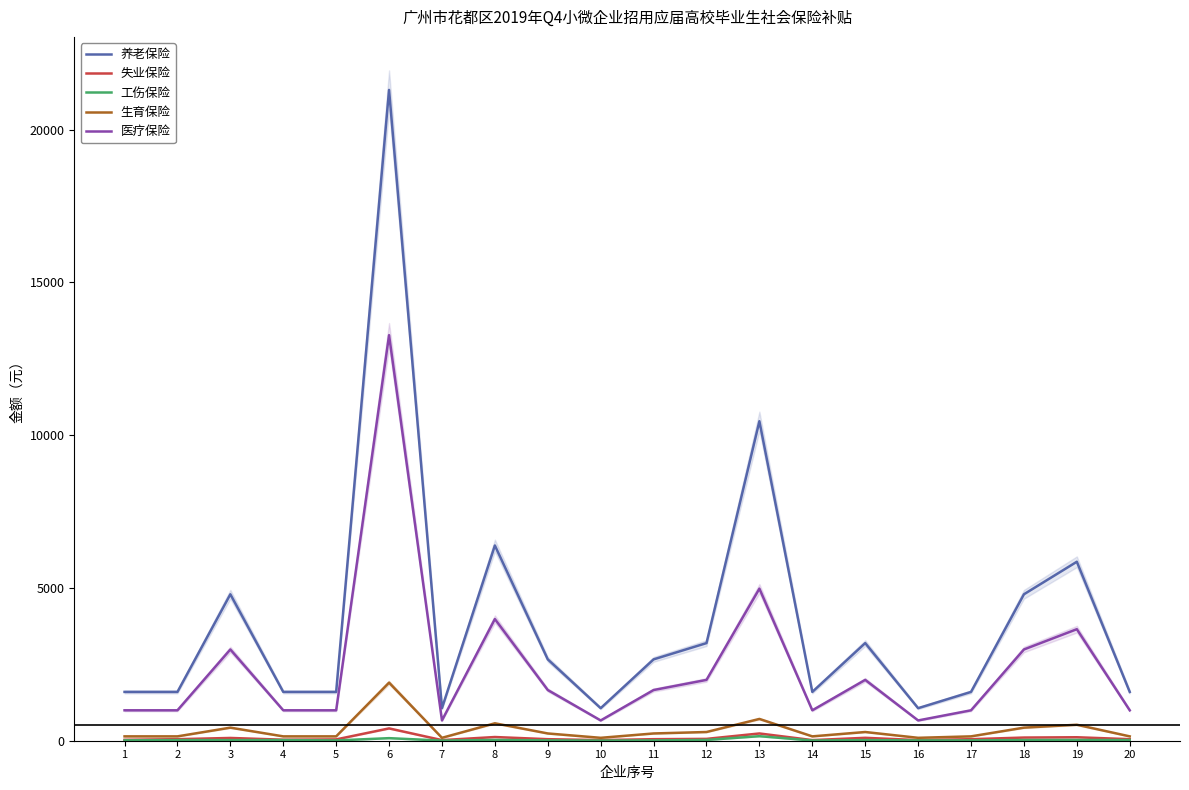

The value of 养老保险 at 9 is 2662.1. True or false?

True